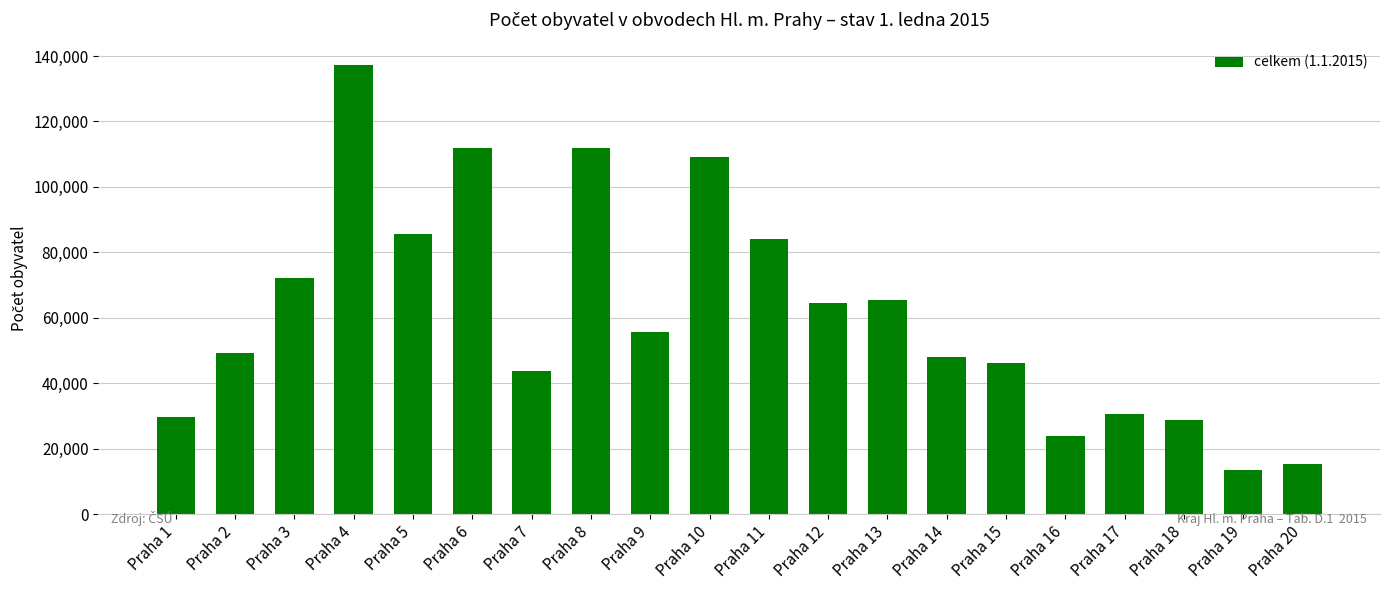

What is the maximum value shown in the chart?

137235